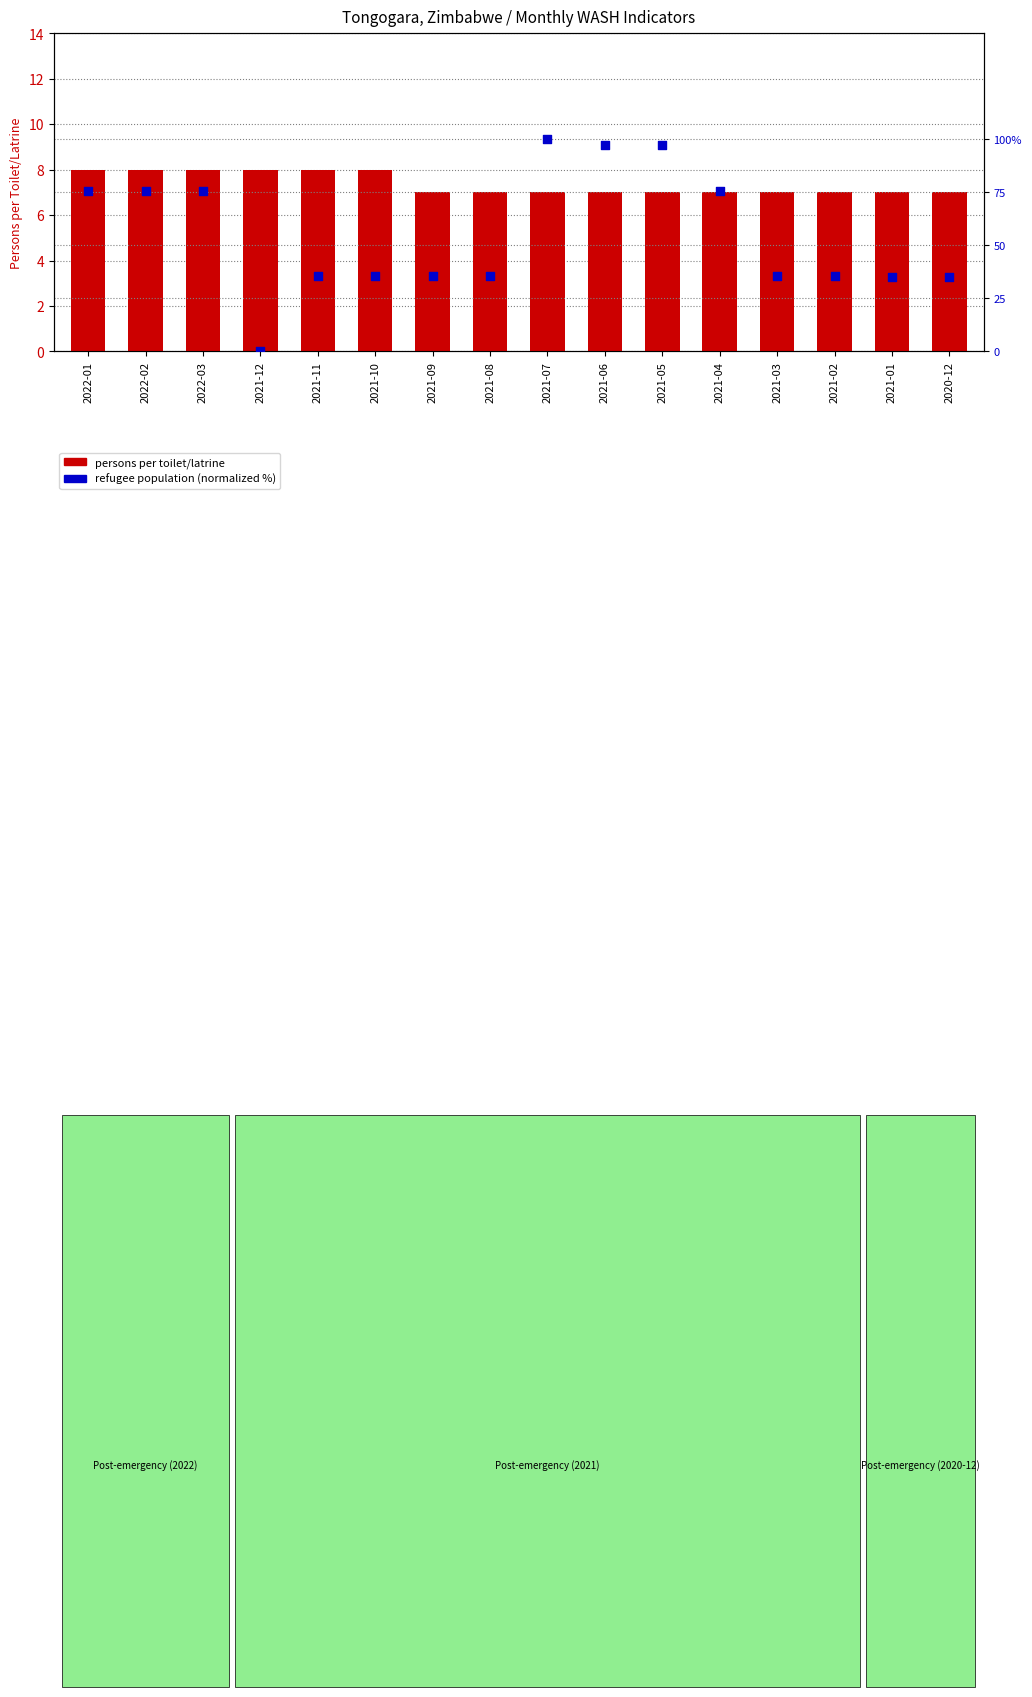

Which series contains the lowest Y value?

refugee population (normalized %)